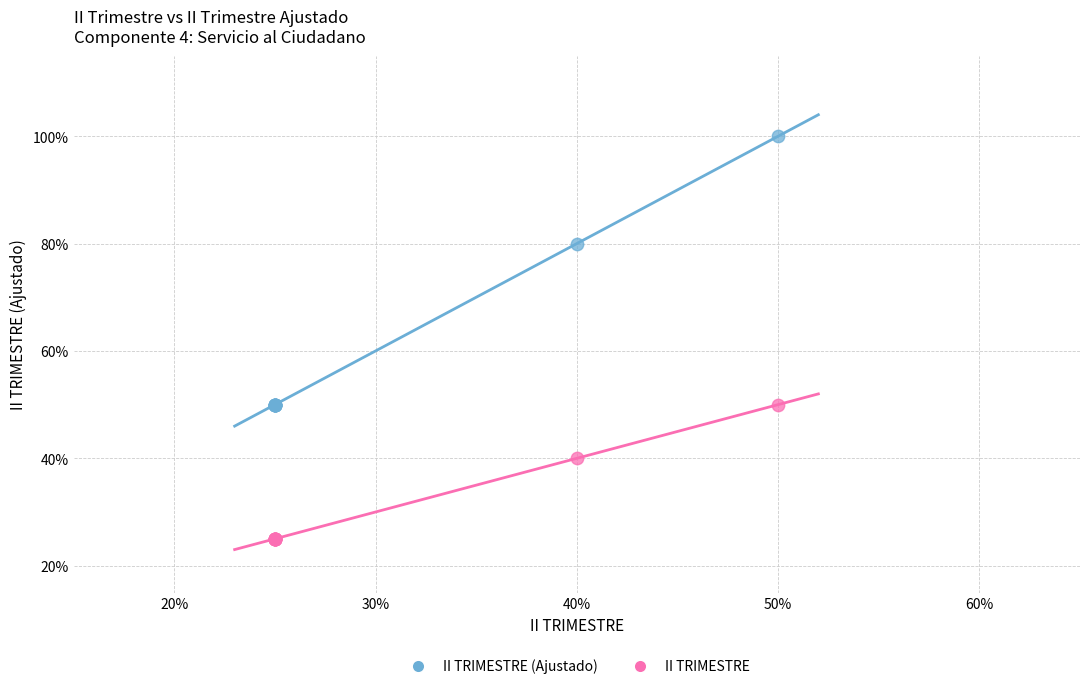

Which series has the largest Y range (max minus min)?

II TRIMESTRE (Ajustado)